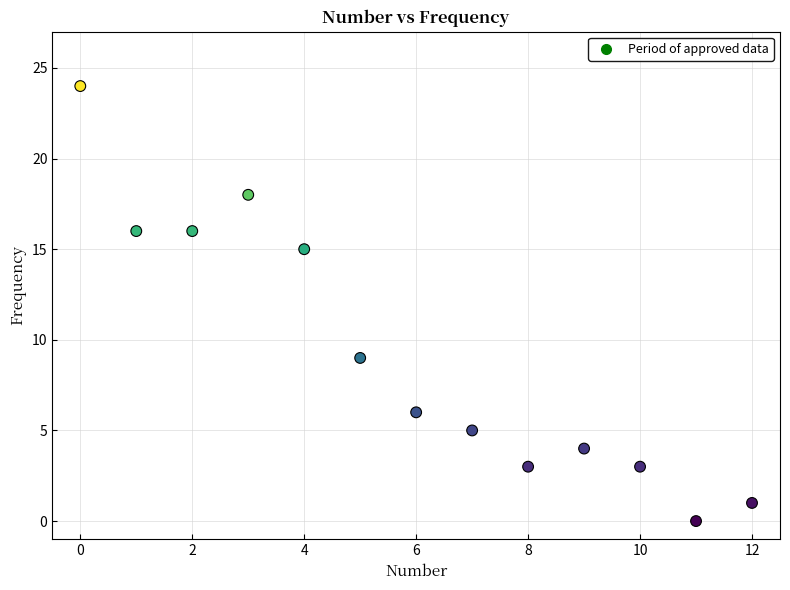

What is the range of Y values (max minus min)?

24